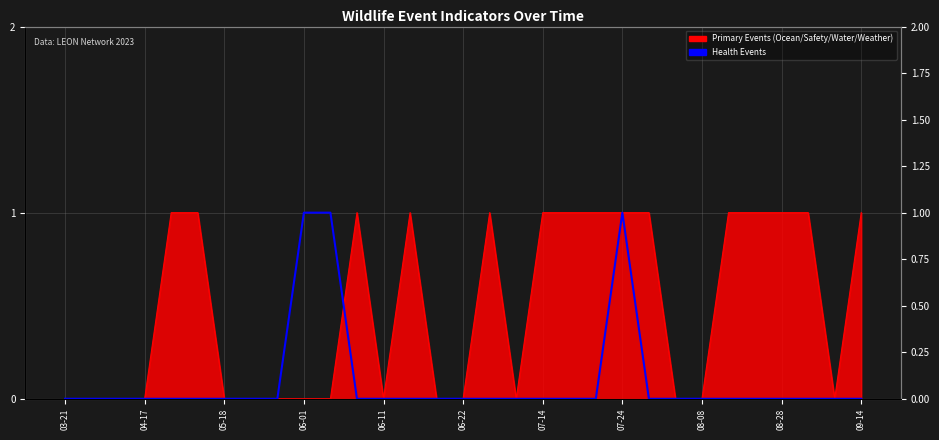

Count the number of values greater than 0.

3